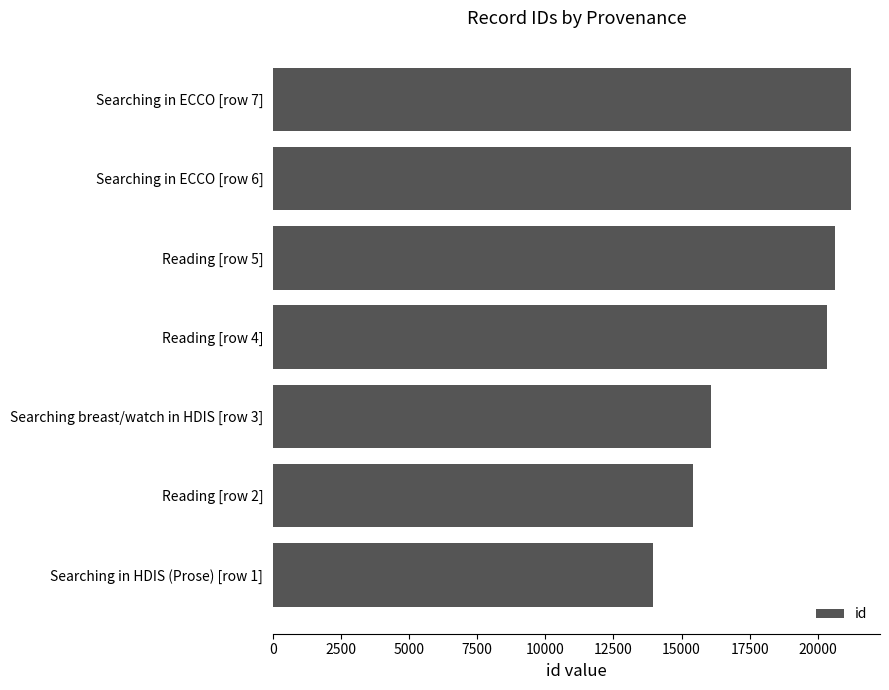

Which label corresponds to the smallest value in the chart?

Searching in HDIS (Prose) [row 1]